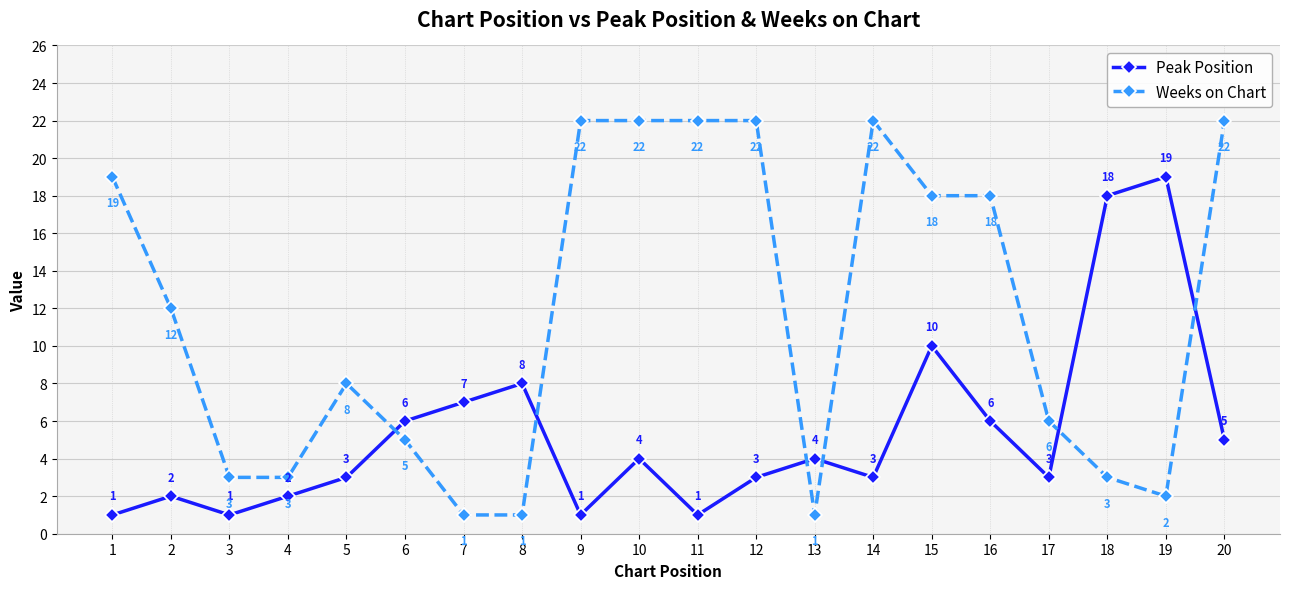

Is the value of Weeks on Chart at 17 greater than the value of Peak Position at 14?

Yes